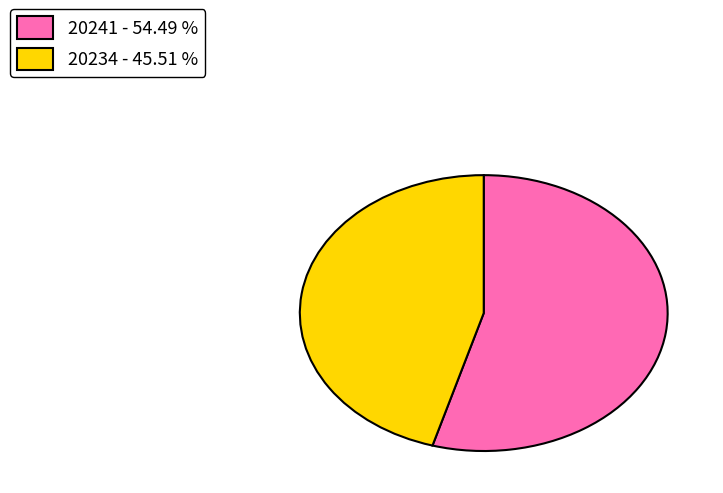

Between 20234 - 45.51 % and 20241 - 54.49 %, which is larger?

20241 - 54.49 %